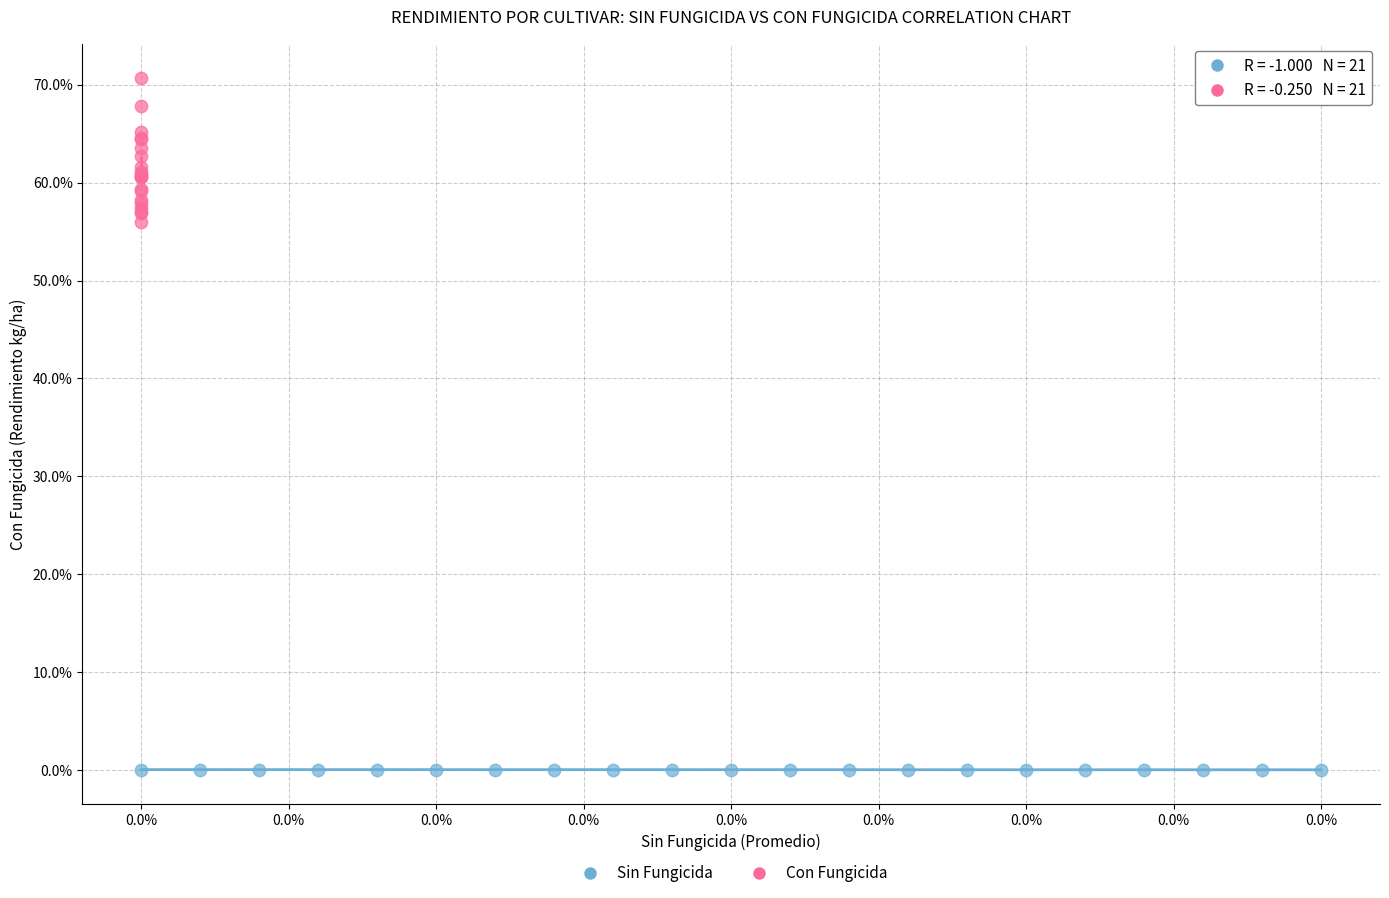

What are all the series names shown in the legend?

Sin Fungicida, Con Fungicida